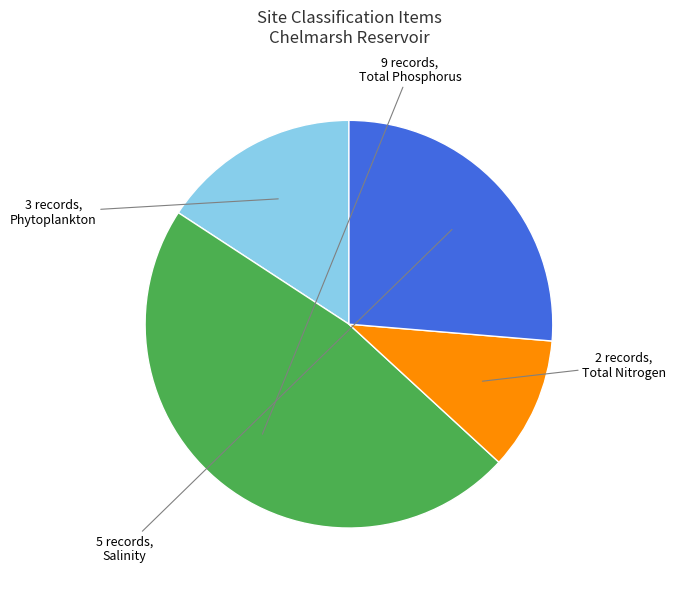

Does Phytoplankton represent more than half of the total?

No